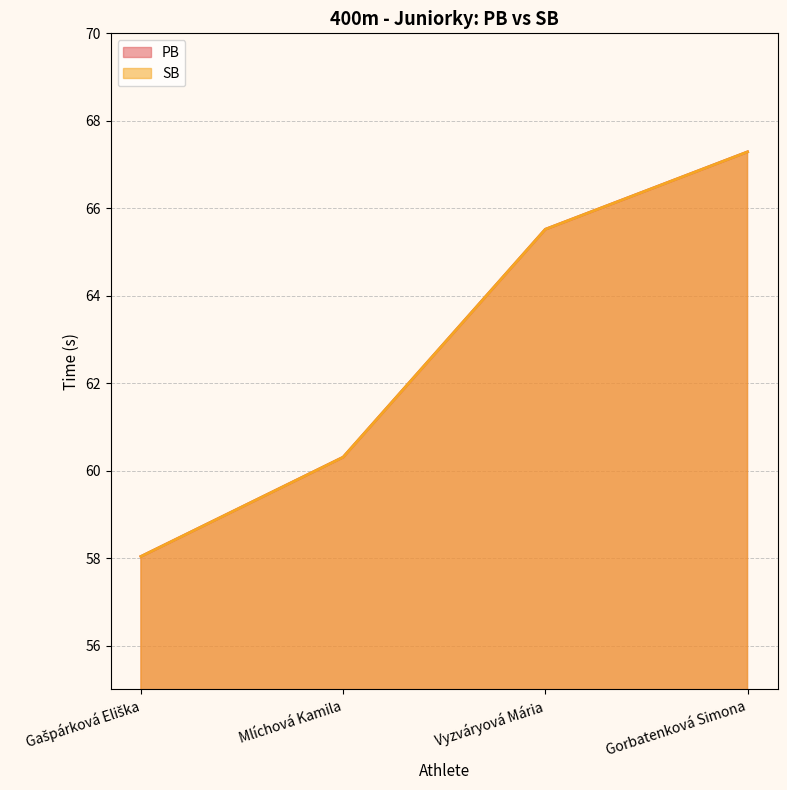

The value of SB at Mlíchová Kamila is 60.3. True or false?

True